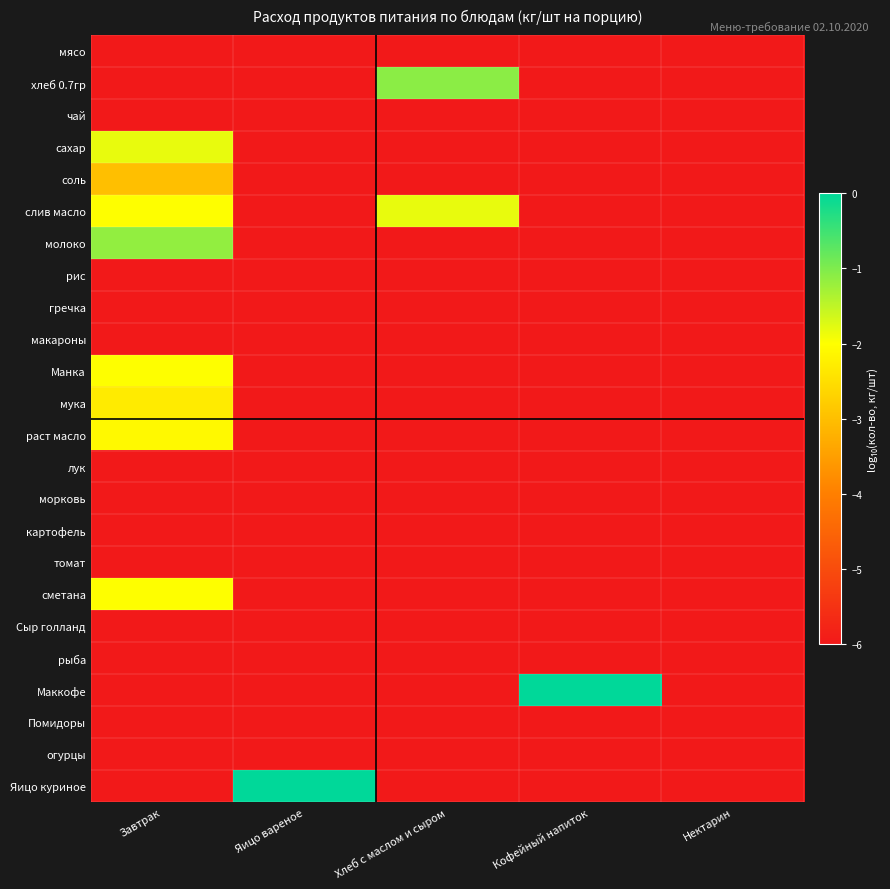

What is the difference between the highest and lowest values at Яицо вареное?

6.0